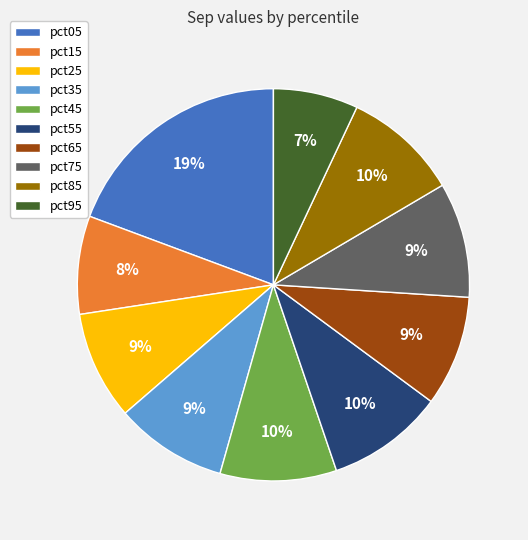

Between pct95 and pct75, which is larger?

pct75